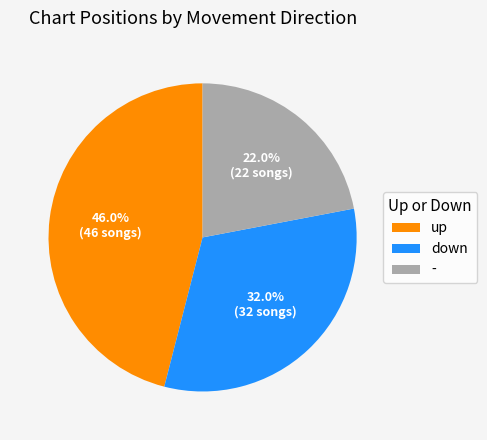

What percentage is the - slice, to the nearest percent?

22%